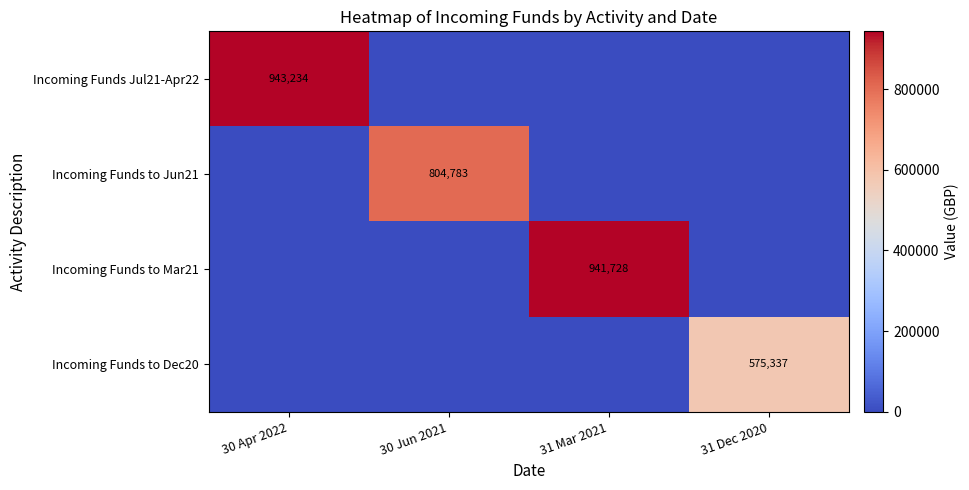

Is it true that Incoming Funds to Dec20 equals 765770 at 31 Dec 2020?

False